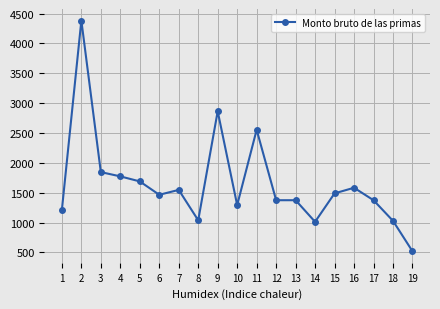

At which category does the data reach its first local peak?

2